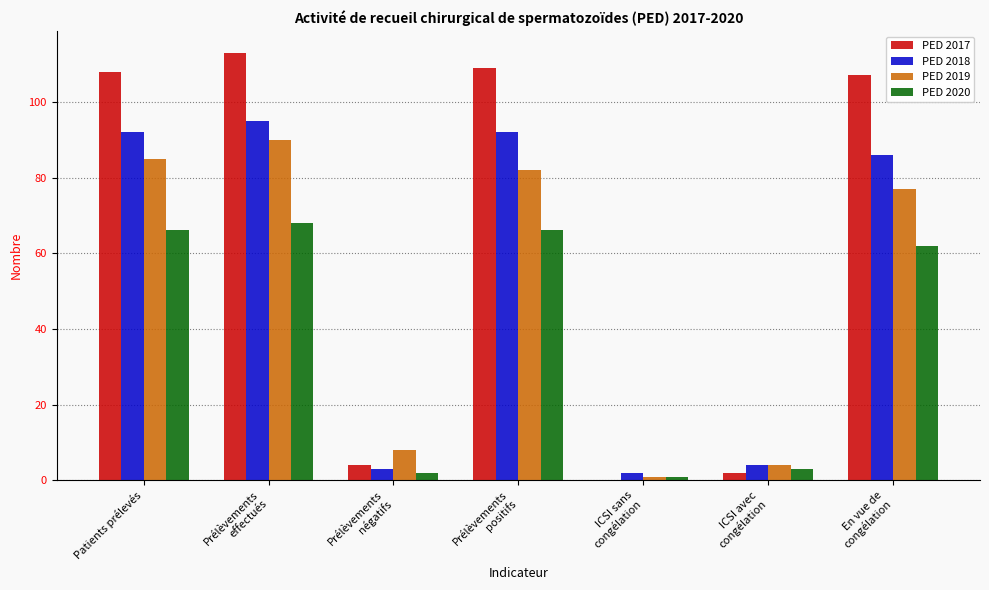

Reading left to right, list all the values displayed in this chart.

PED 2017: 108	113	4	109	0	2	107
PED 2018: 92	95	3	92	2	4	86
PED 2019: 85	90	8	82	1	4	77
PED 2020: 66	68	2	66	1	3	62